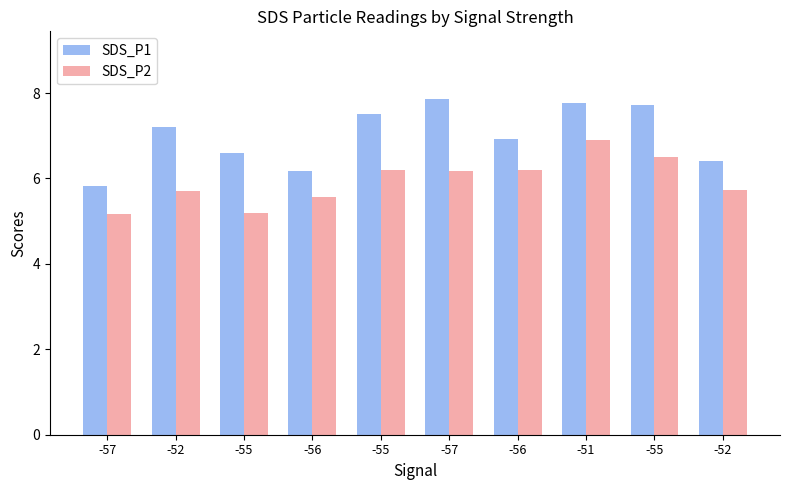

List the series in order of their peak value, lowest first.

SDS_P2, SDS_P1